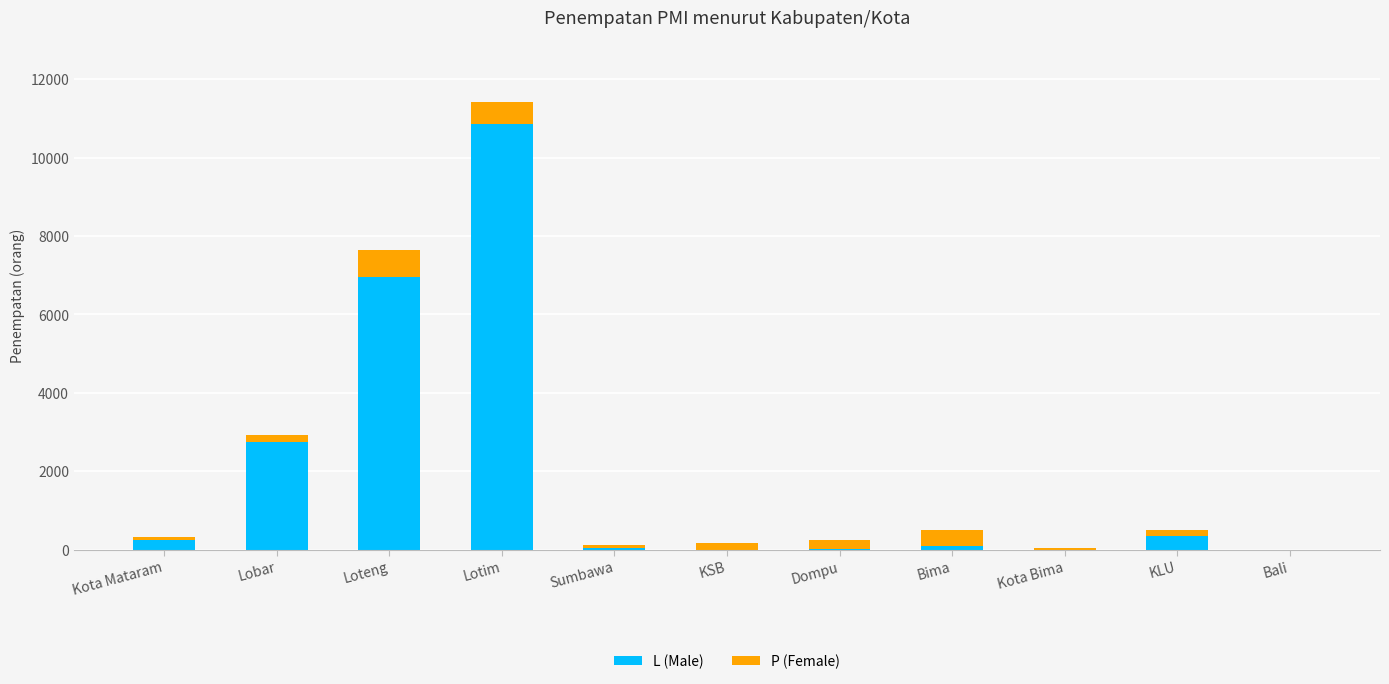

At which category is the sum across all series the highest?

Lotim